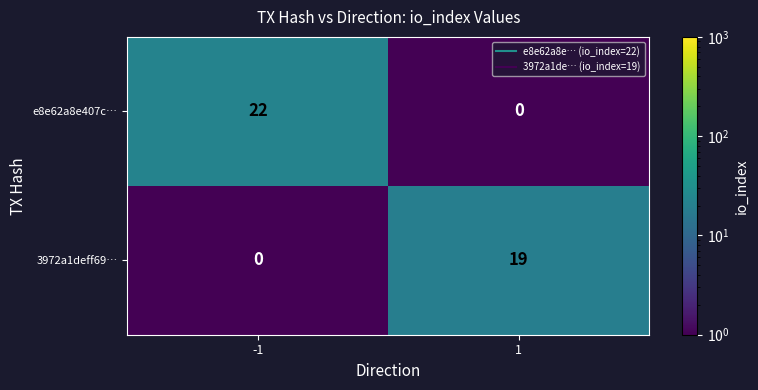

Reading right to left, list all the values displayed in this chart.

e8e62a8e407c…: 1=0	-1=22
3972a1deff69…: 1=19	-1=0